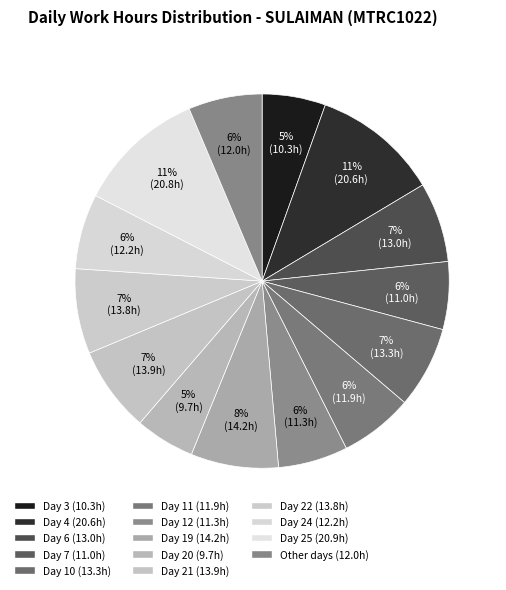

How many segments does this pie chart have?

14